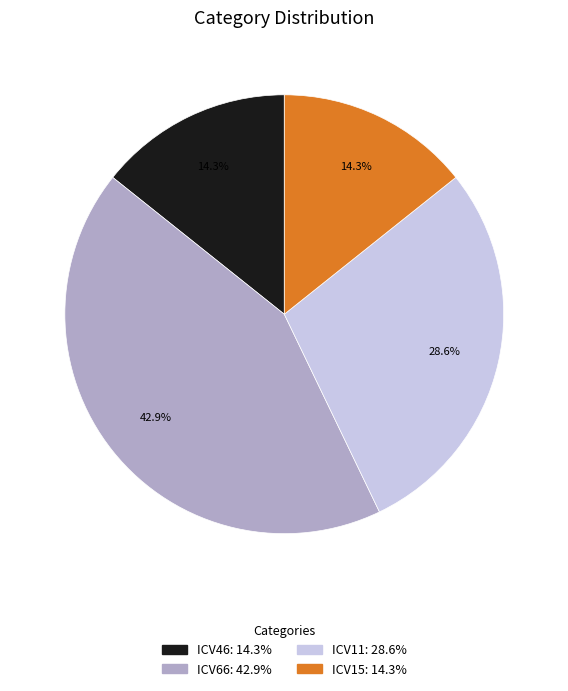

What is the largest slice in the pie chart?

ICV66